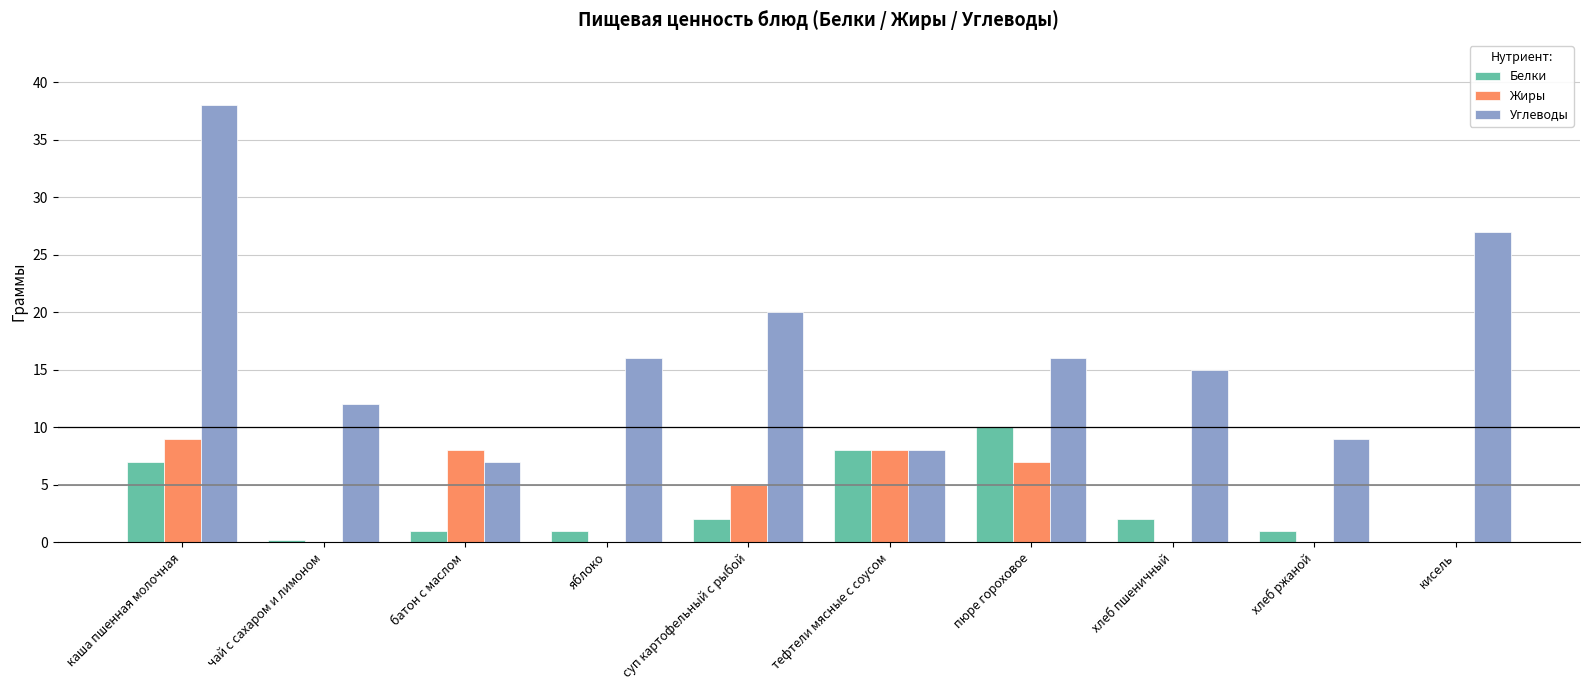

Which category has the highest value across all series?

каша пшенная молочная